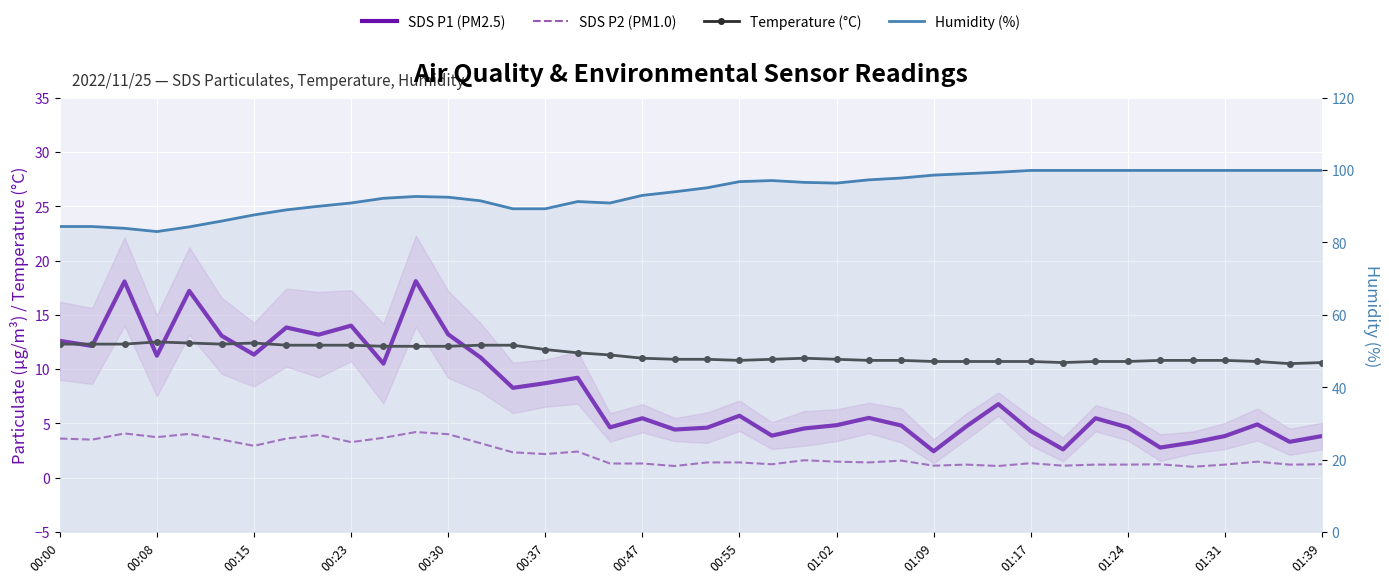

True or false: SDS P2 (PM1.0) and SDS P1 (PM2.5) intersect in this chart.

False